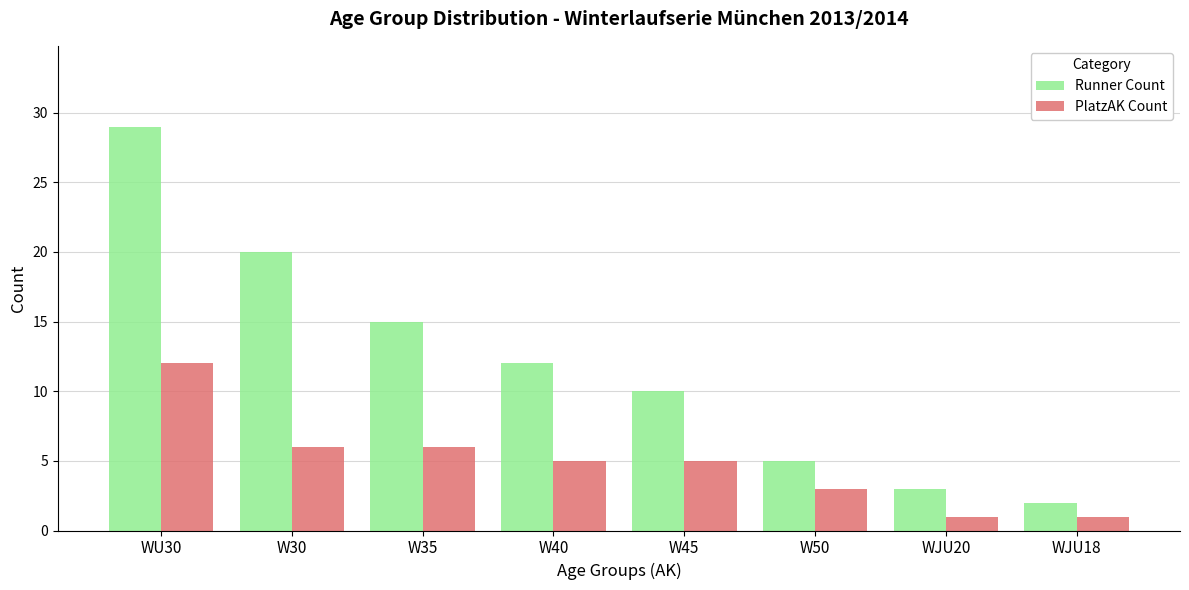

What is the total value across all series at W50?

8